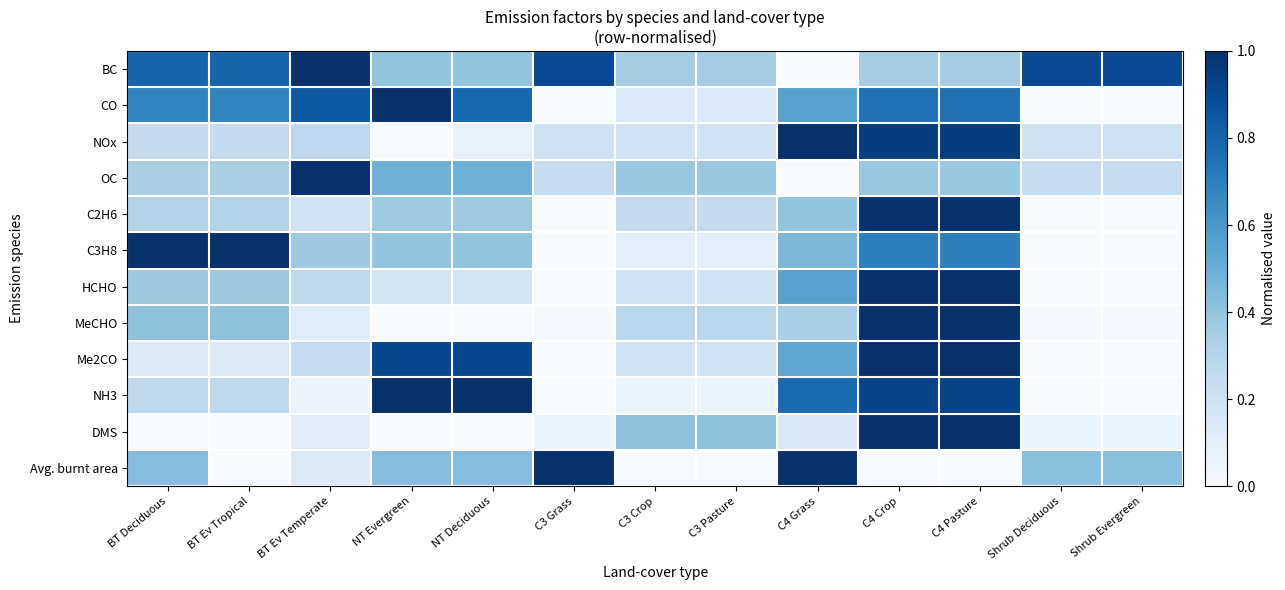

At which category does the chart reach its peak across all series?

BT Ev Temperate